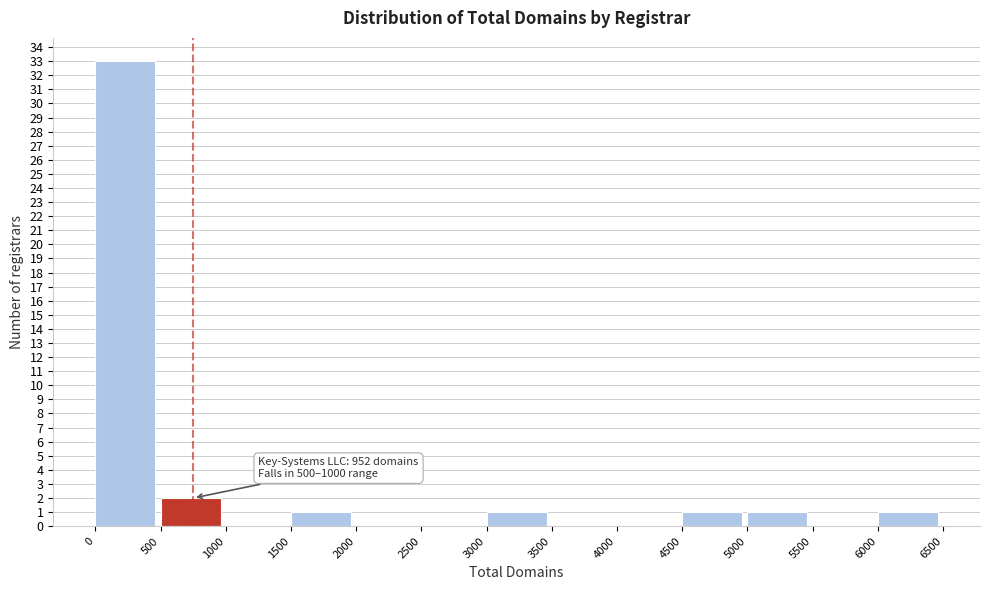

Which range on the x-axis has the tallest bar?

0 to 500